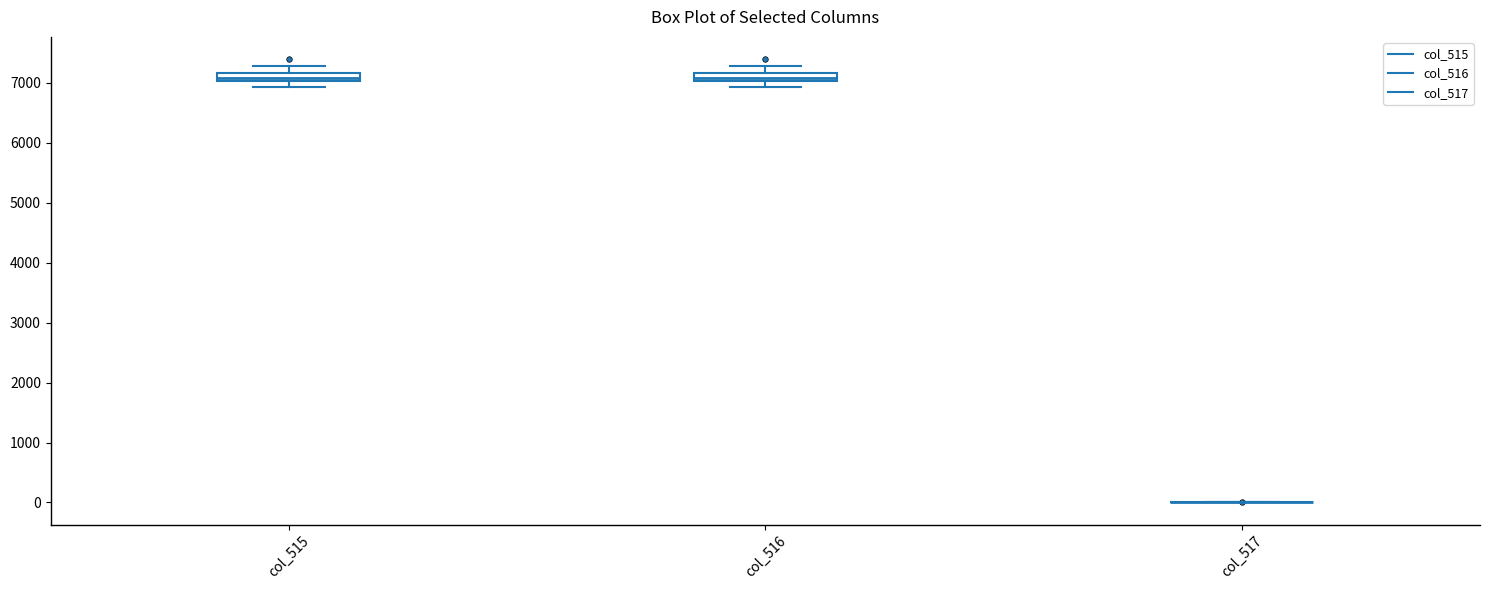

Where does the lower whisker of the box for col_515 end on the y-axis? The values are not printed on the chart, so give them approximately, as read against the axis.

6900